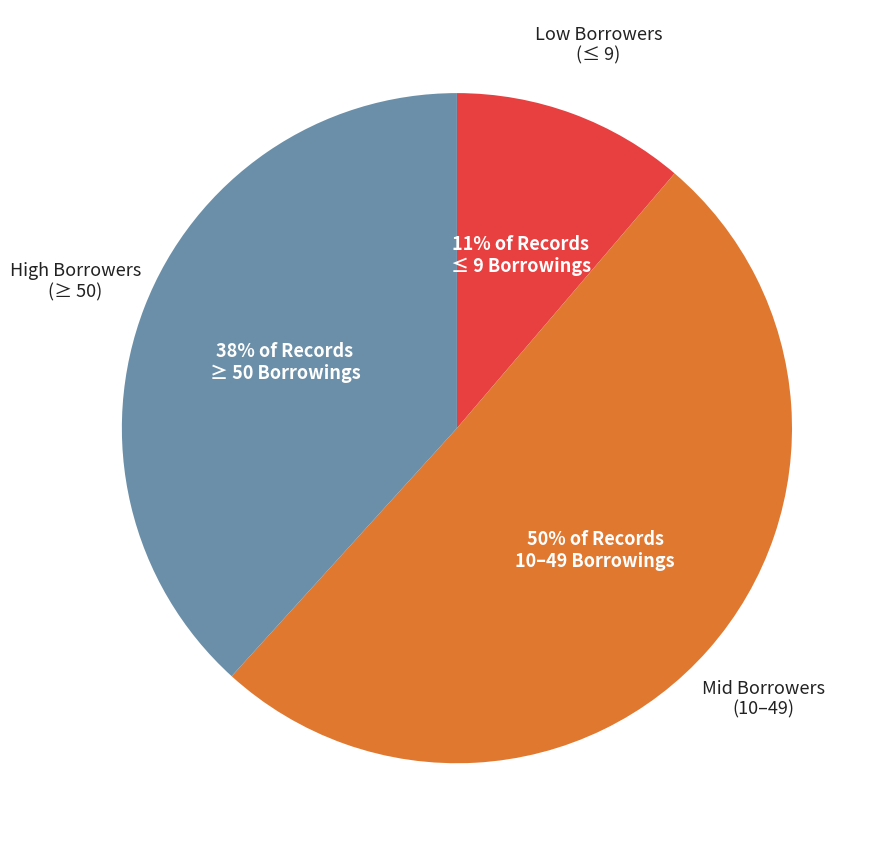

To the nearest percent, what portion does Low Borrowers (≤ 9) represent?

11%